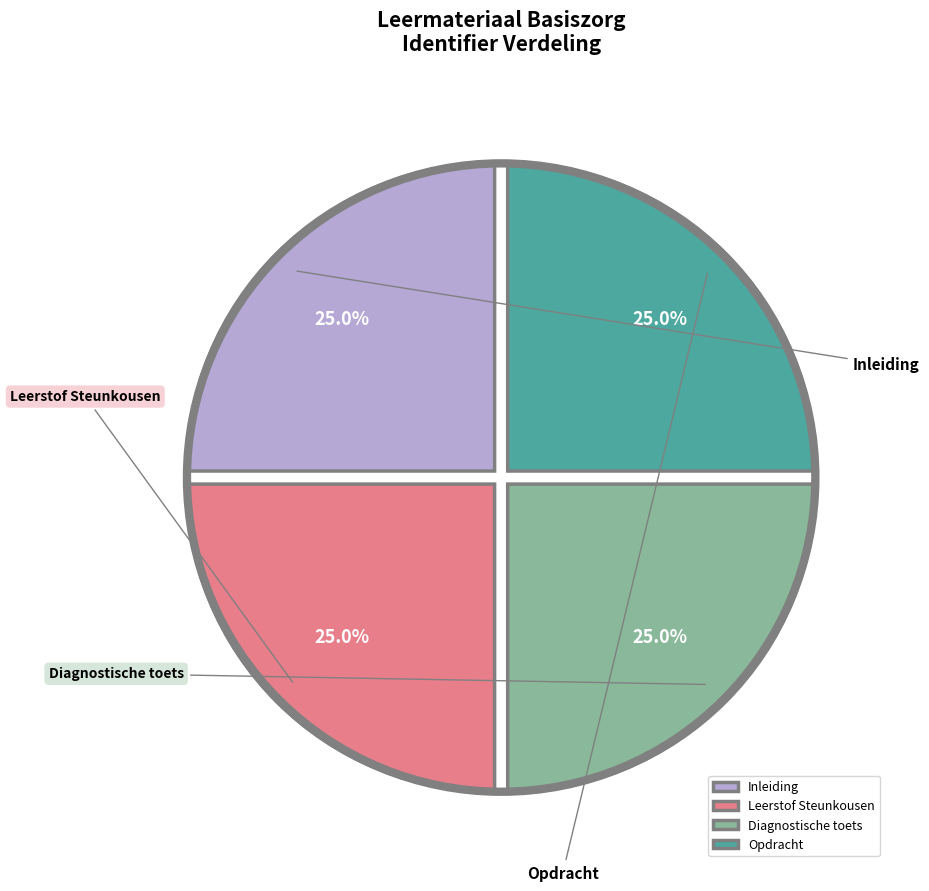

How many slices are in this pie chart?

4